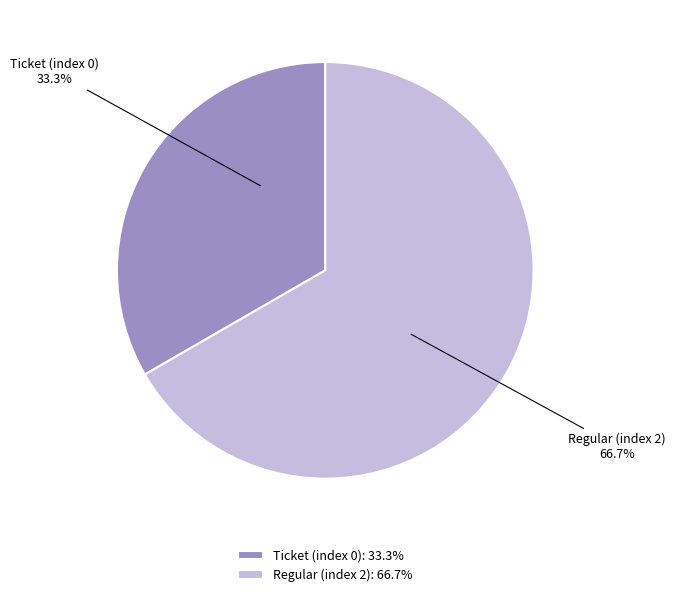

To the nearest percent, what is the difference between the Ticket (index 0) and Regular (index 2) slice percentages?

33%